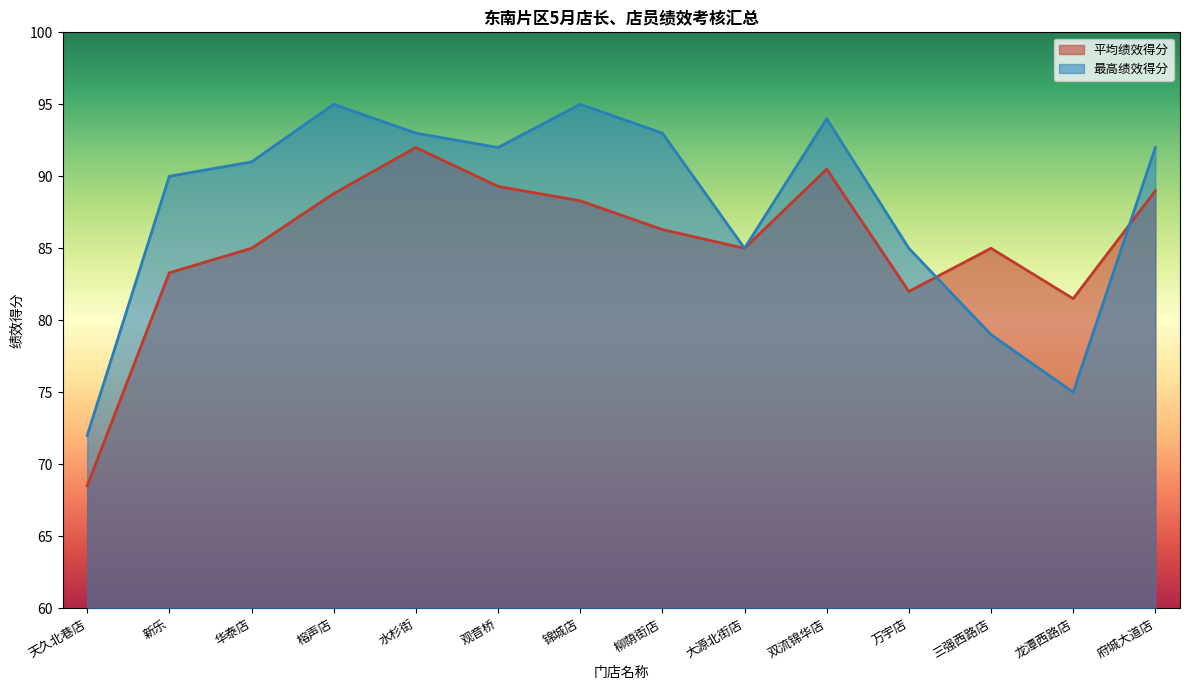

How many intersections are there between 平均绩效得分 and 最高绩效得分?

2